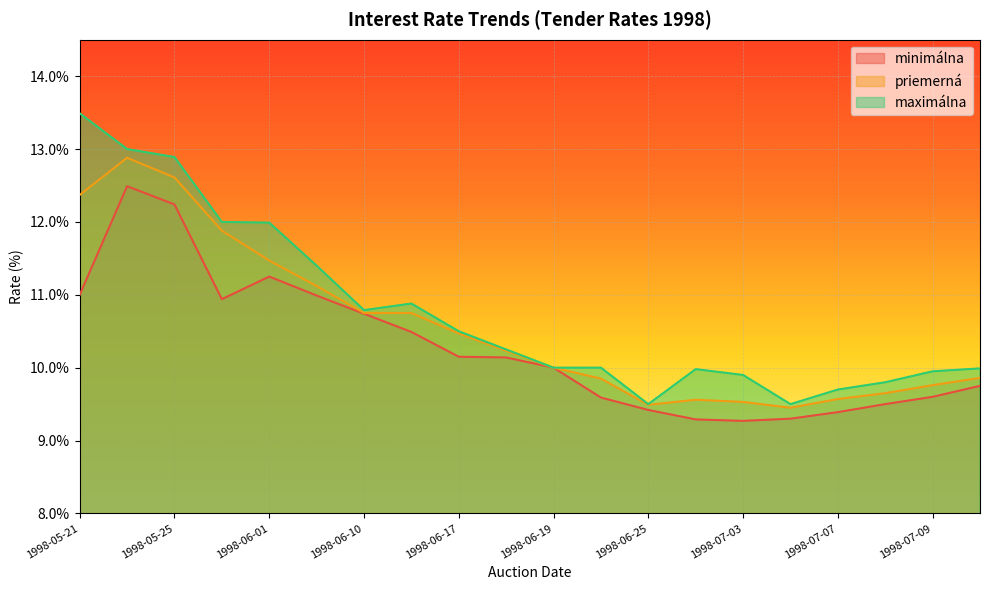

True or false: maximálna and minimálna cross at least once.

False